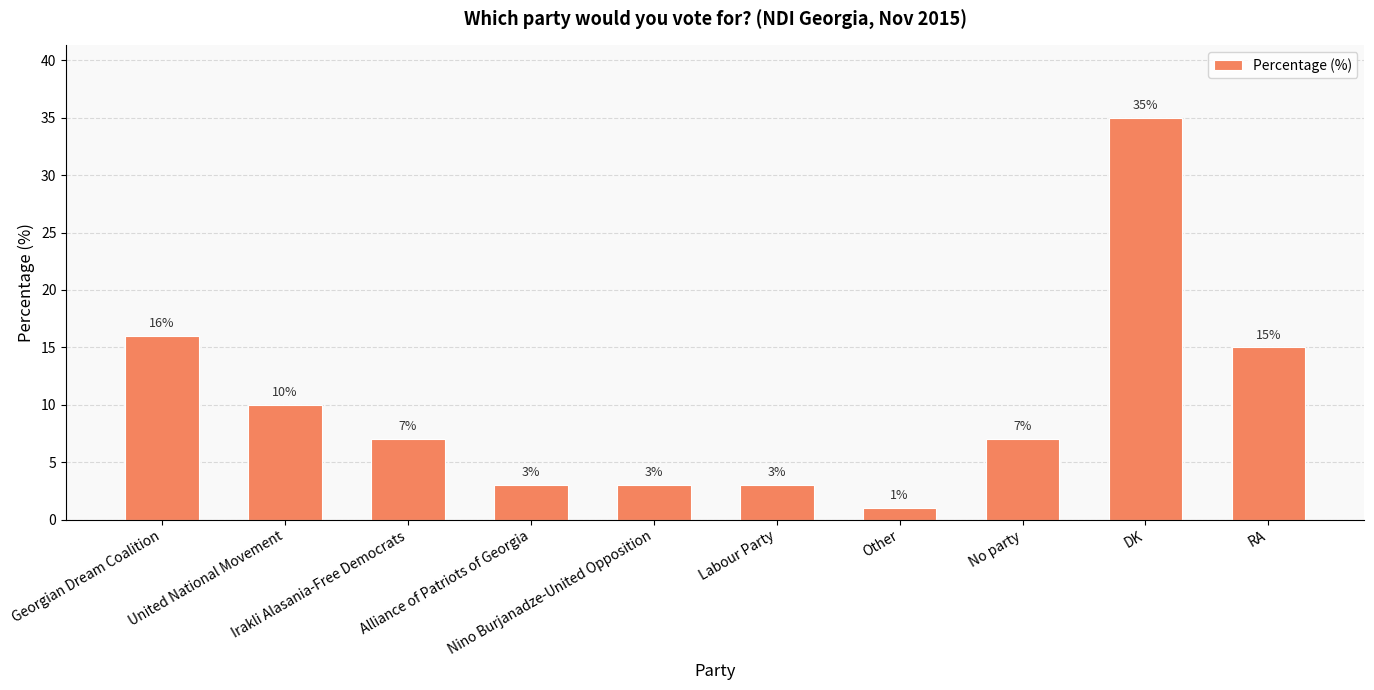

Which label corresponds to the smallest value in the chart?

Other